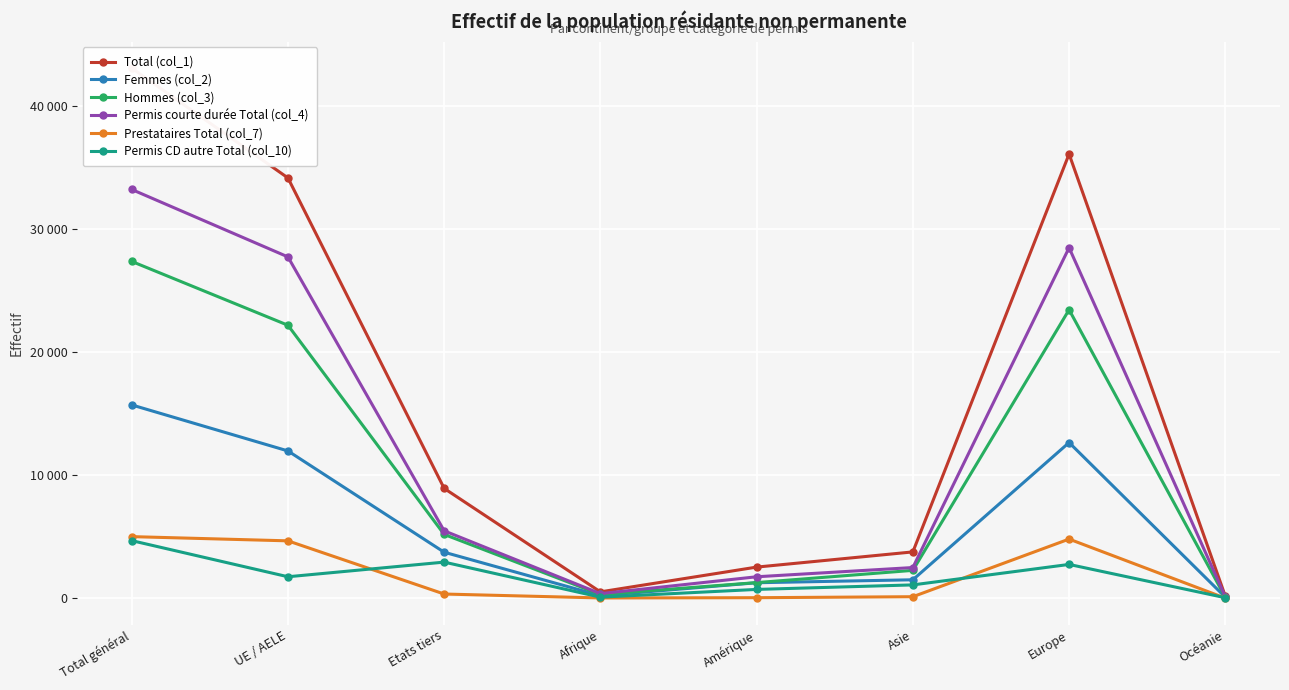

How many values in the Hommes (col_3) series exceed 5188?

3